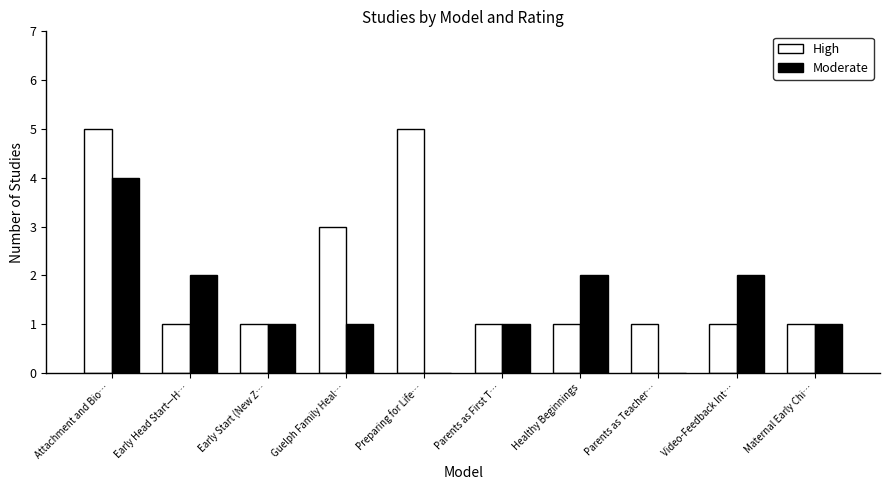

Which series changed the most between Preparing for Life… and Parents as First T…?

High